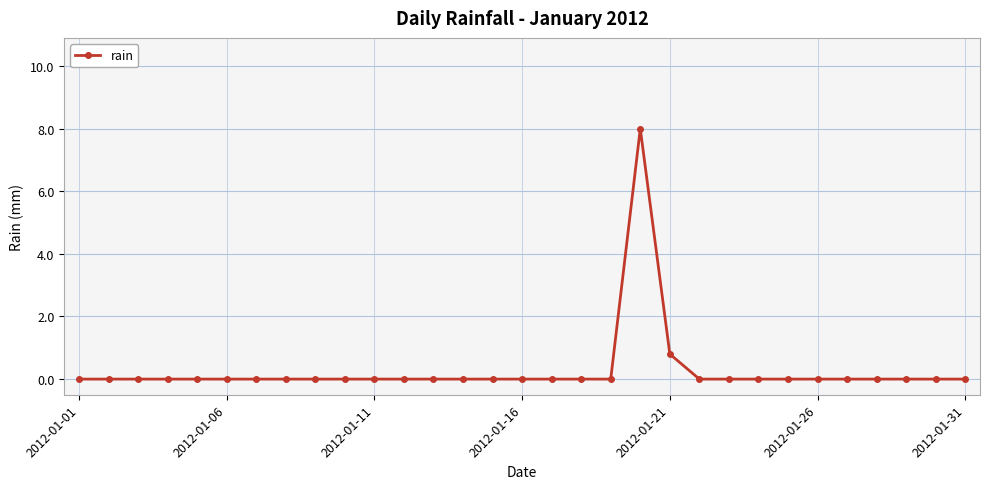

What is the value of the 21st point from the left?

0.8